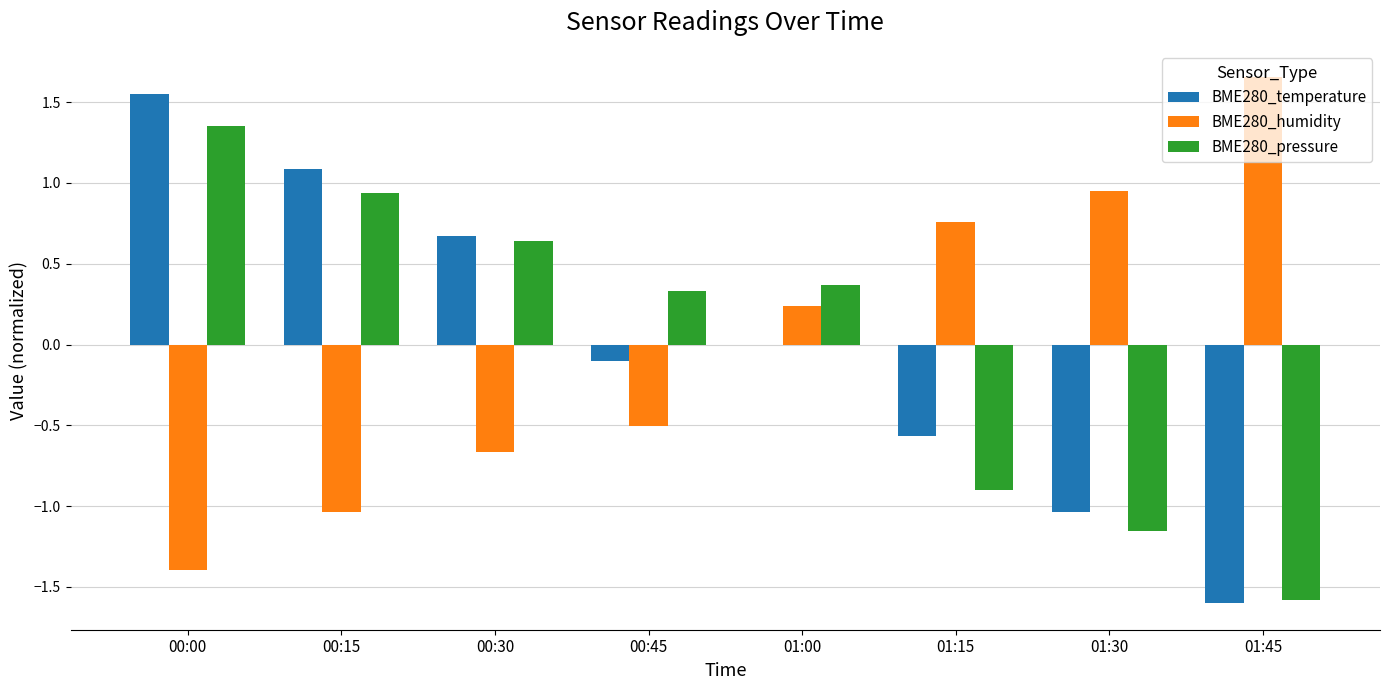

Which series has the largest range (max minus min)?

BME280_temperature